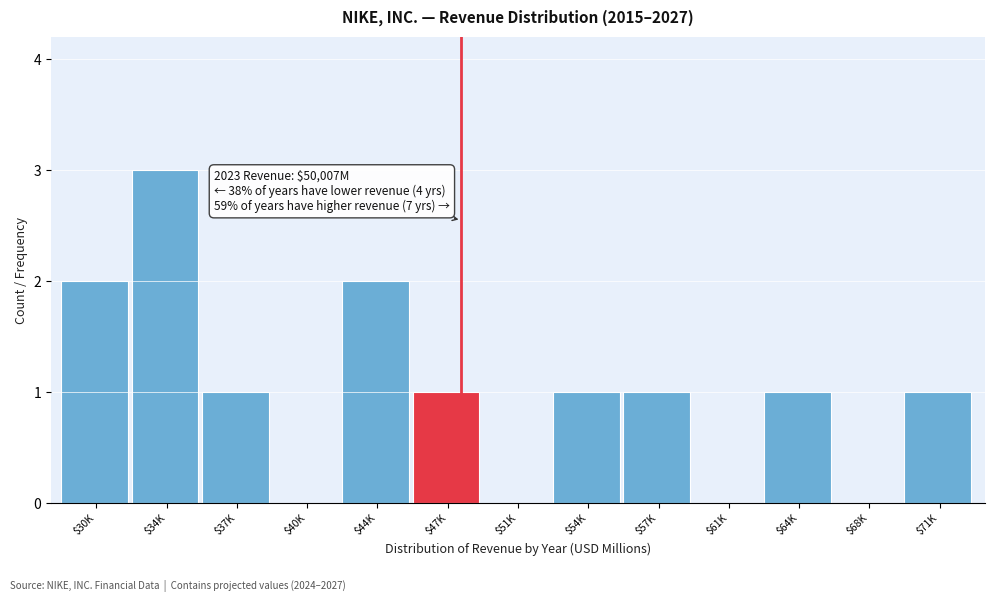

Is it true that the value at $51K is 0?

True